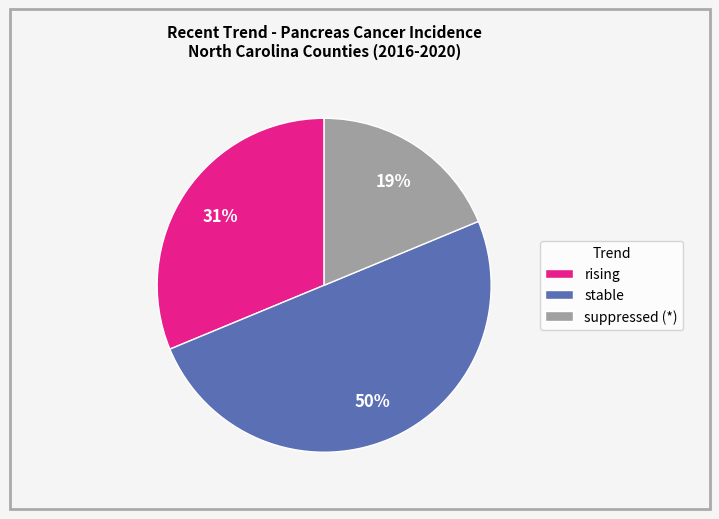

Does suppressed (*) represent more than half of the total?

No